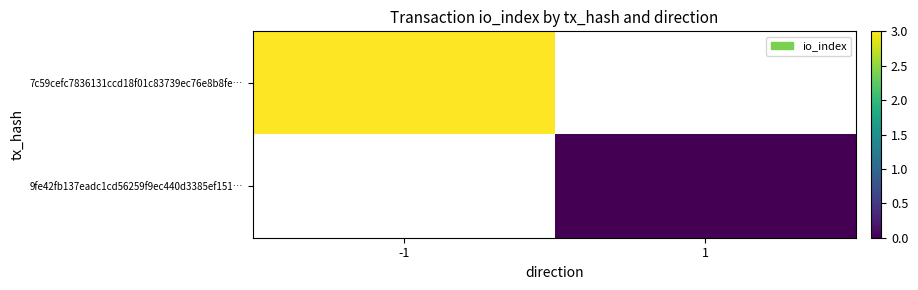

Rank the series at 1 from lowest to highest value.

7c59cefc7836131ccd18f01c83739ec76e8b8fe…, 9fe42fb137eadc1cd56259f9ec440d3385ef151…